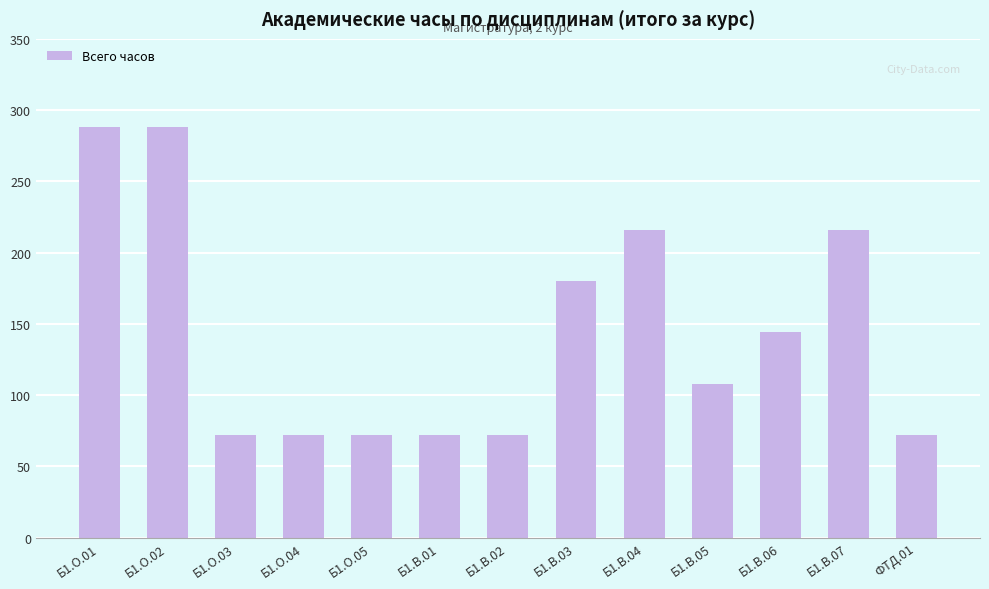

What is the ratio of the value at Б1.О.05 to the value at Б1.В.06?

0.5